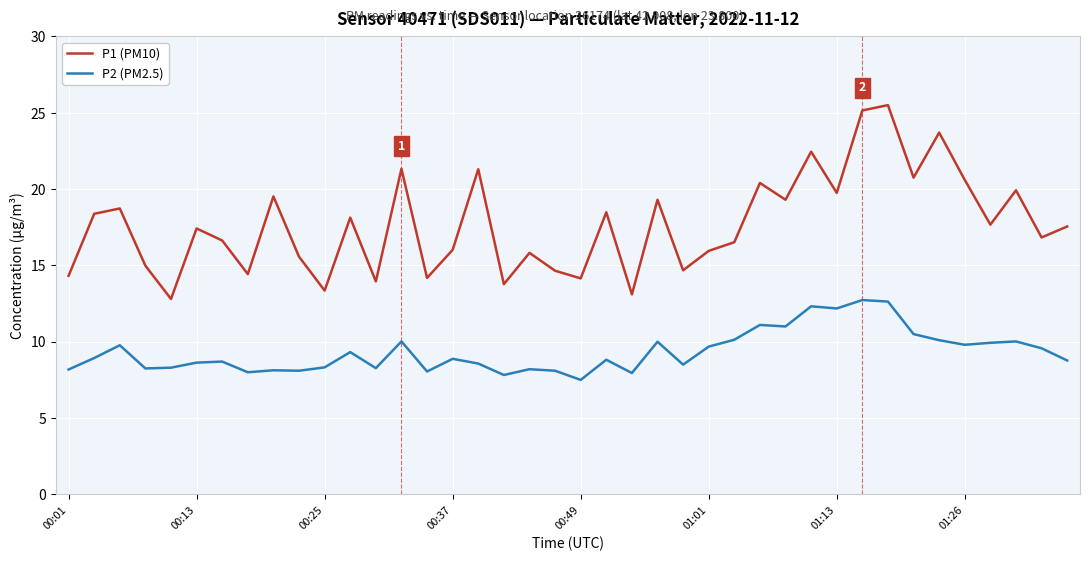

What is the average value of the P1 (PM10) series?

17.7